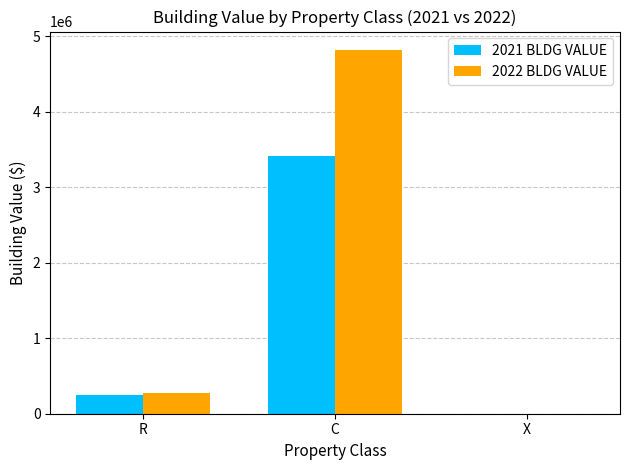

Which series has the largest total across all categories?

2022 BLDG VALUE